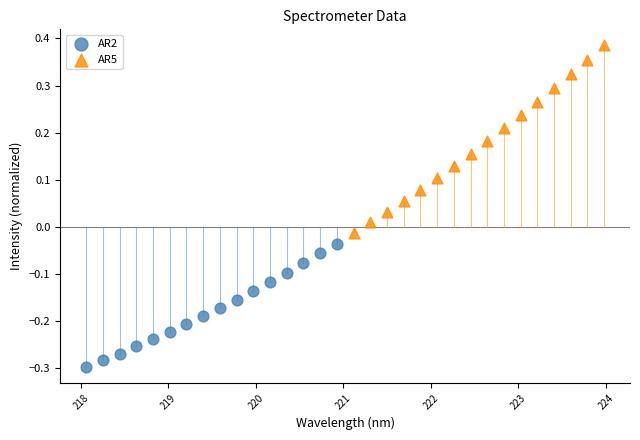

Which series reaches the maximum Y coordinate?

AR5